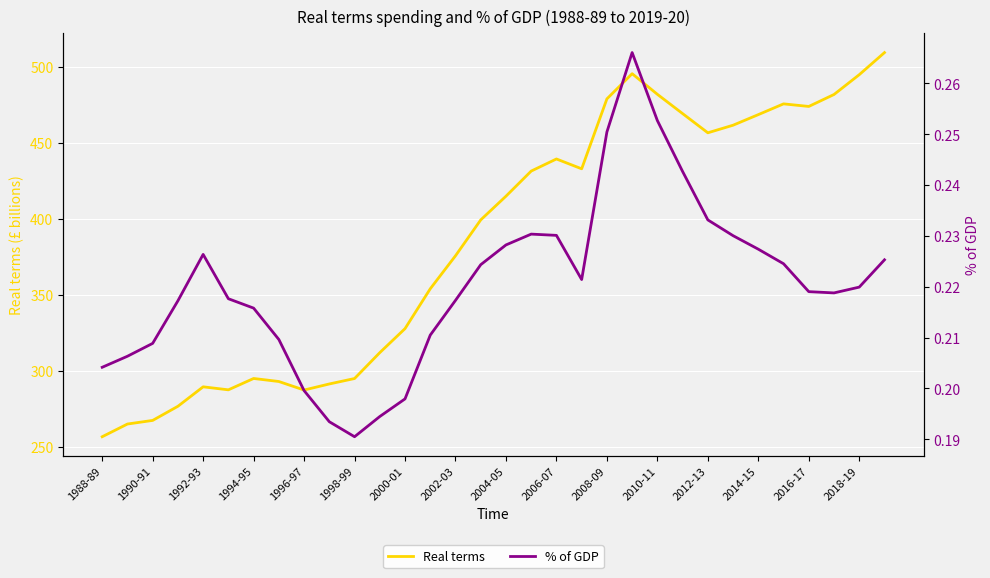

Between 23 and 29, which series saw the biggest shift?

Real terms